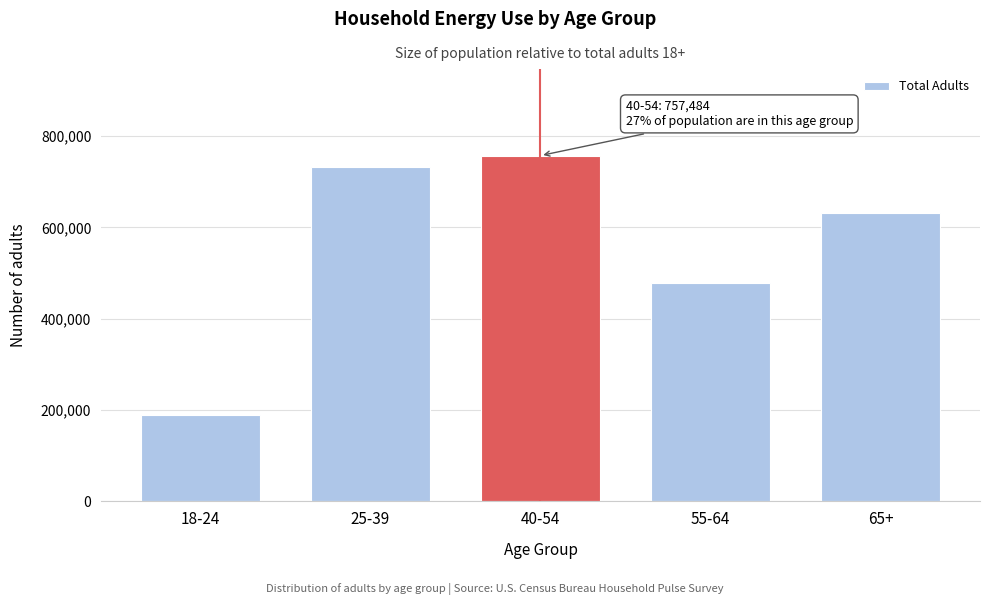

Reading left to right, what are all the values shown in this chart?

18-24=189393	25-39=731568	40-54=757484	55-64=477892	65+=632151